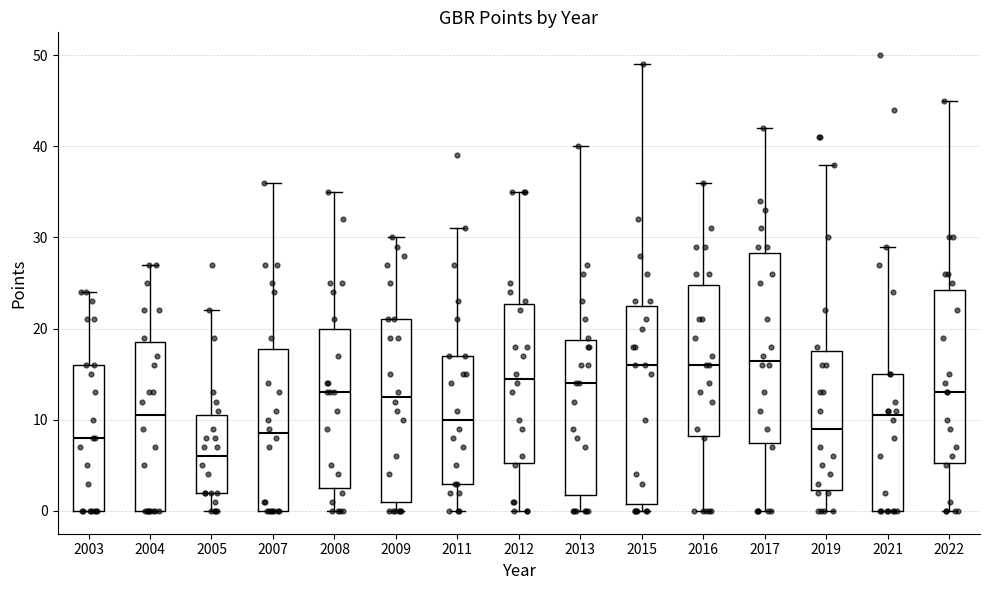

Reading left to right, transcribe this box plot: for each box, give where its median line is, the range the box spans, and where its two whiskers end, as read against the y-axis. The values are not printed on the chart, so give them approximately, as read against the axis.

2003: median 8, box 0 to 16, whiskers 0 to 24
2004: median 11, box 0 to 19, whiskers 0 to 27
2005: median 6, box 2 to 11, whiskers 0 to 22
2007: median 9, box 0 to 18, whiskers 0 to 36
2008: median 13, box 3 to 20, whiskers 0 to 35
2009: median 13, box 1 to 21, whiskers 0 to 30
2011: median 10, box 3 to 17, whiskers 0 to 31
2012: median 15, box 5 to 23, whiskers 0 to 35
2013: median 14, box 2 to 19, whiskers 0 to 40
2015: median 16, box 1 to 23, whiskers 0 to 49
2016: median 16, box 8 to 25, whiskers 0 to 36
2017: median 17, box 8 to 28, whiskers 0 to 42
2019: median 9, box 2 to 18, whiskers 0 to 38
2021: median 11, box 0 to 15, whiskers 0 to 29
2022: median 13, box 5 to 24, whiskers 0 to 45